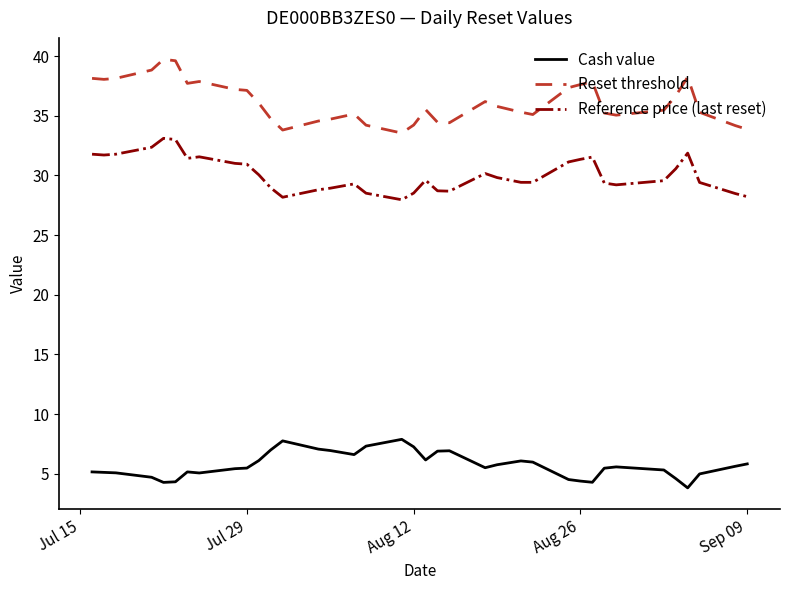

Which series has the largest range (max minus min)?

Reset threshold